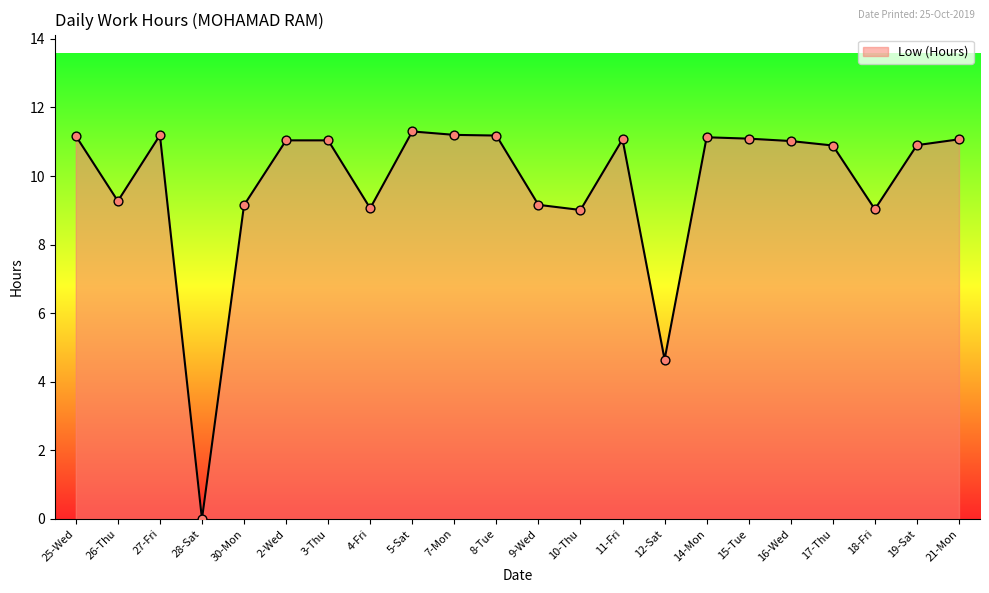

What is the ratio of the value at 9-Wed to the value at 8-Tue?

0.8